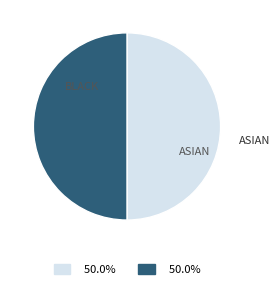

Count the number of slices in the pie.

2